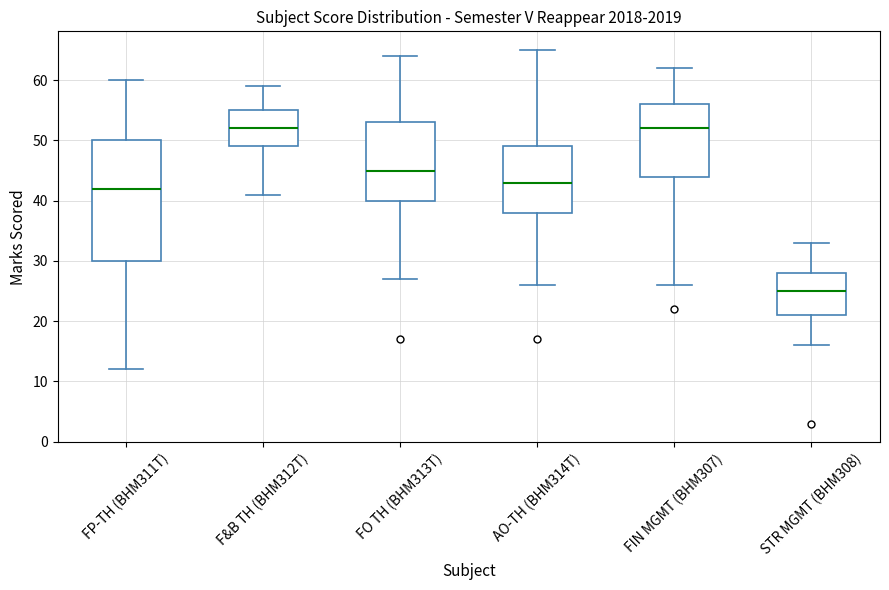

Reading left to right, read every box against the y-axis: the position of its median line, the range the box covers, and the ends of its whiskers. The values are not printed on the chart, so give them approximately, as read against the axis.

FP-TH (BHM311T): median 42, box 30 to 50, whiskers 12 to 60
F&B TH (BHM312T): median 52, box 49 to 55, whiskers 41 to 59
FO TH (BHM313T): median 45, box 40 to 53, whiskers 27 to 64
AO-TH (BHM314T): median 43, box 38 to 49, whiskers 26 to 65
FIN MGMT (BHM307): median 52, box 44 to 56, whiskers 26 to 62
STR MGMT (BHM308): median 25, box 21 to 28, whiskers 16 to 33